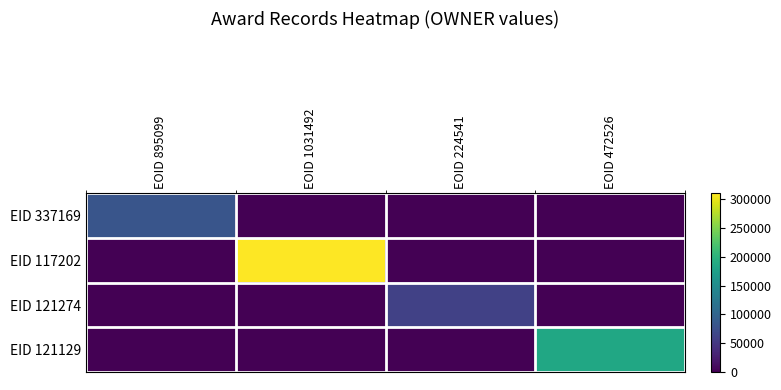

Which series has the widest spread of values?

EID 117202